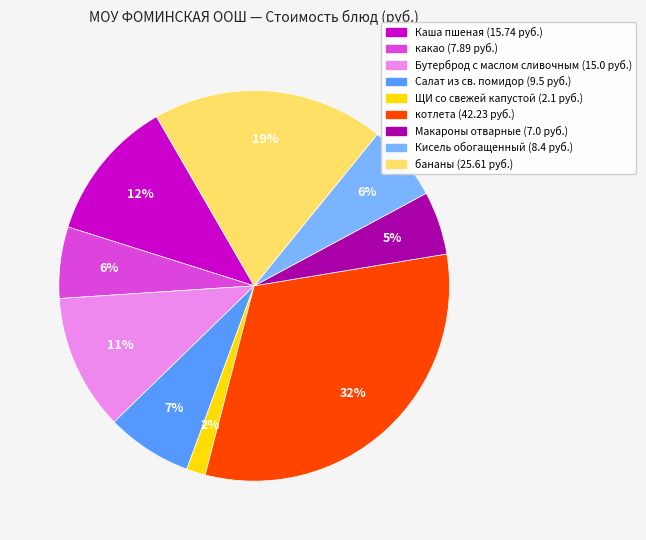

To the nearest percent, what portion does Салат из св. помидор represent?

7%